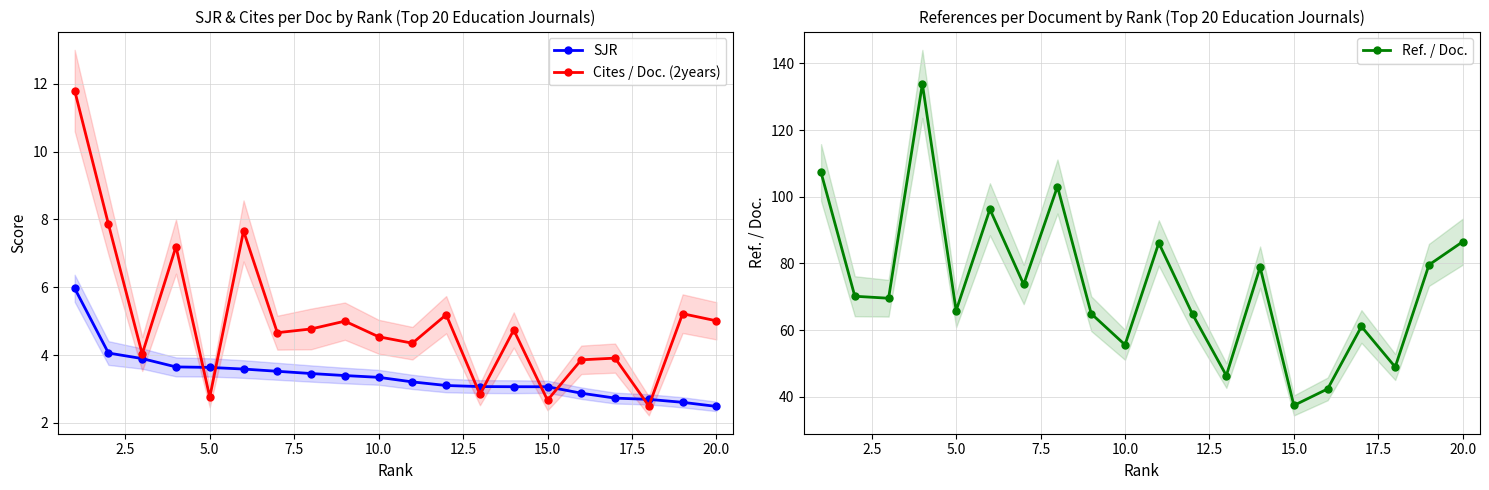

The value of Cites / Doc. (2years) at 5.0 is 2.8. True or false?

True